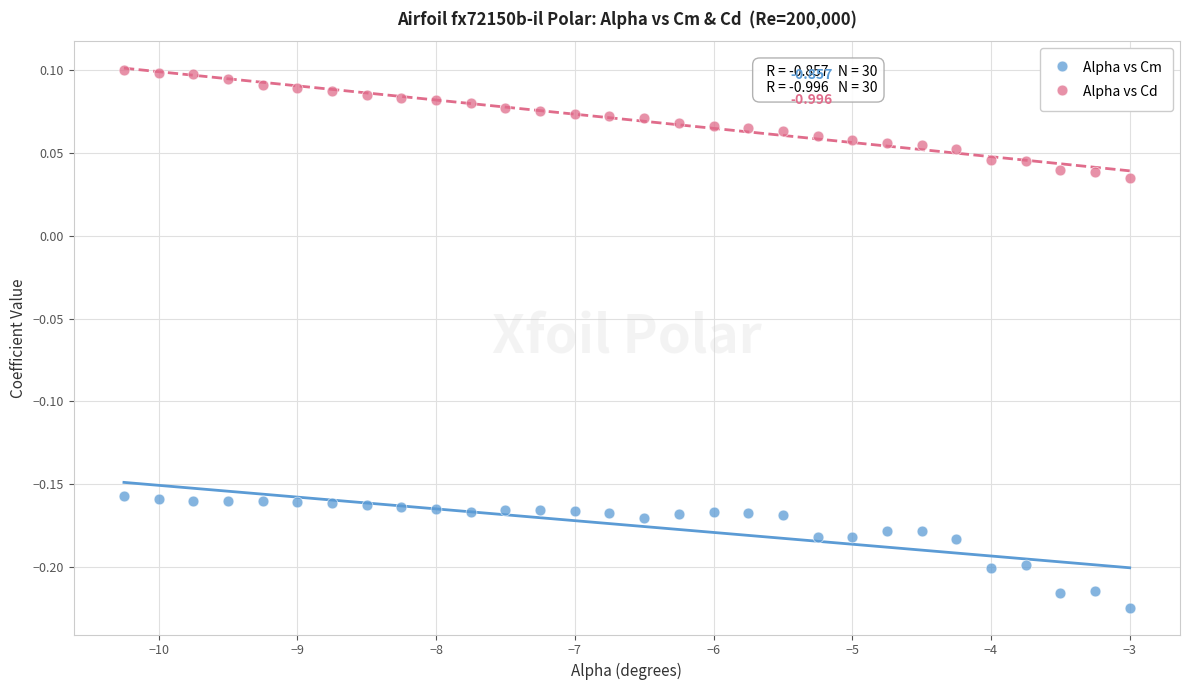

Which series reaches the minimum Y coordinate?

Alpha vs Cm